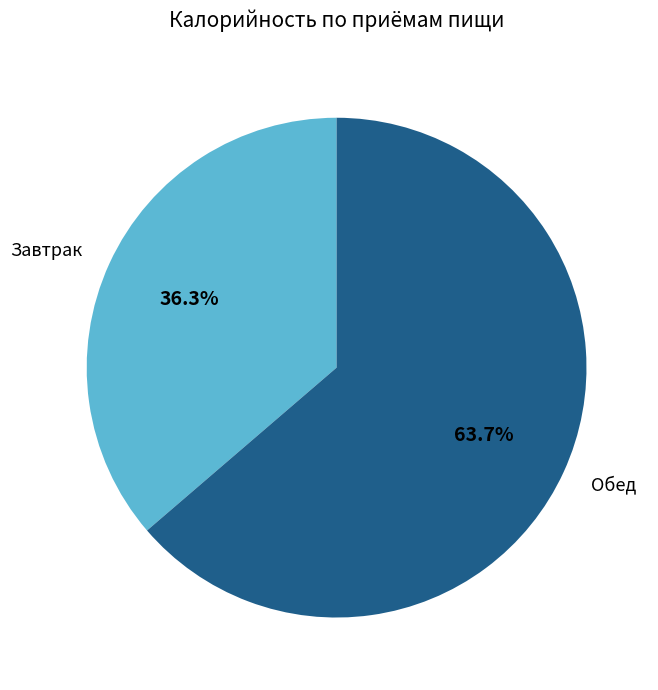

What percentage do Обед and Завтрак together represent?

100.0%